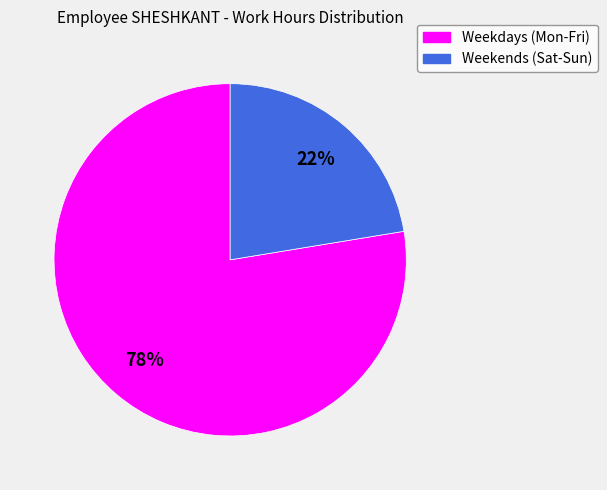

Is there any slice that represents more than half of the pie?

Yes